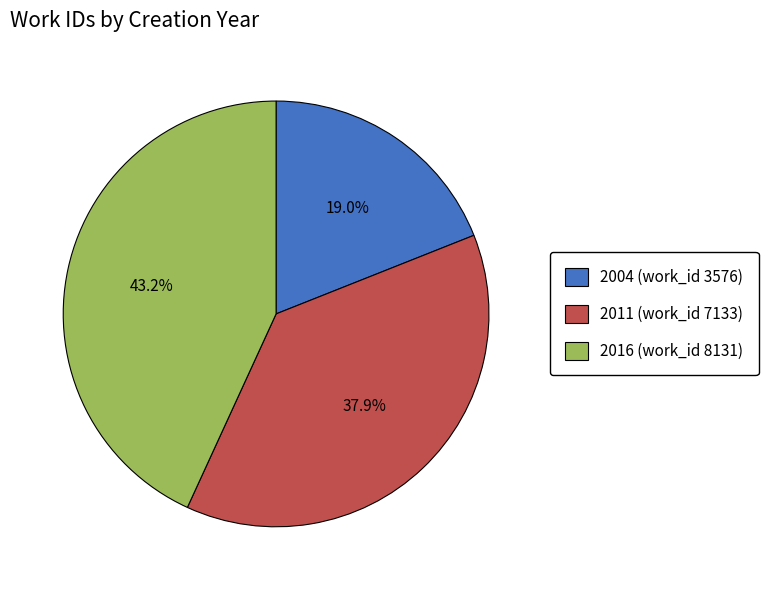

Does any single category account for the majority?

No